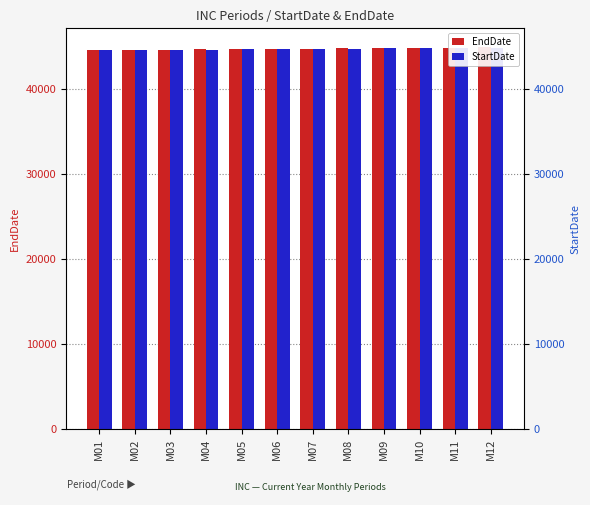

What is the sum of the EndDate values at M07 and M09?

89607